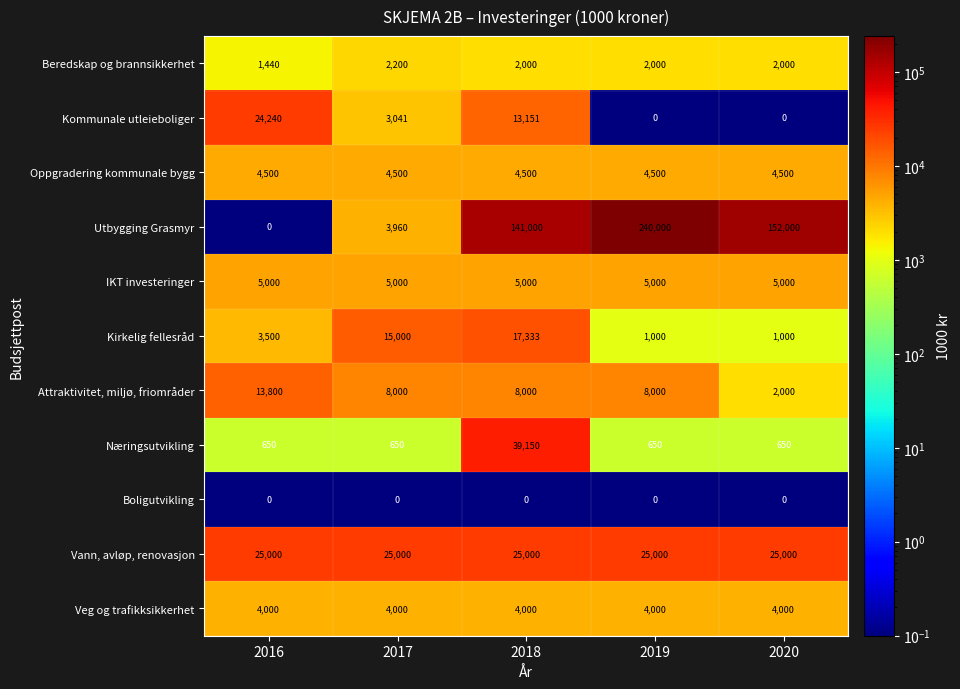

At how many categories does at least one series exceed 39109?

3